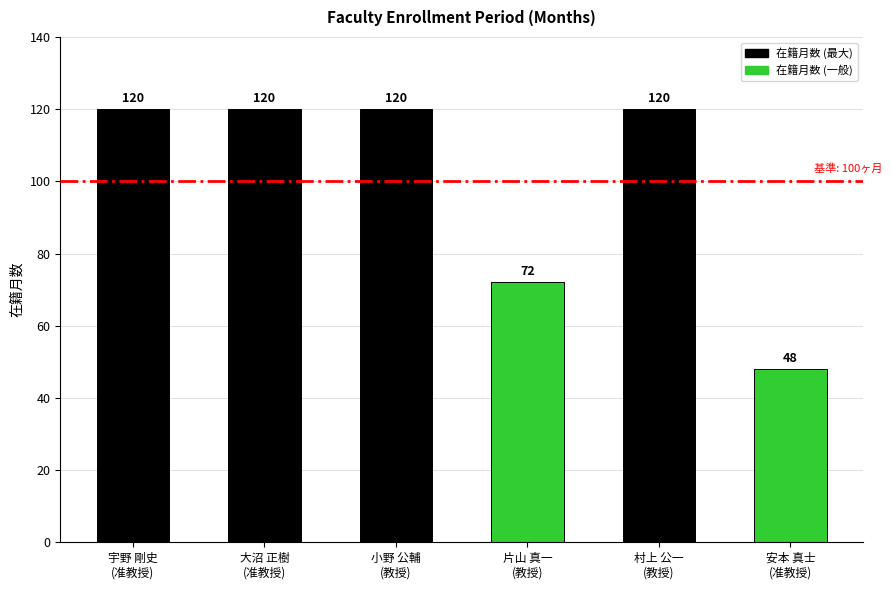

Is it true that the value at 村上 公一
(教授) is 209?

False